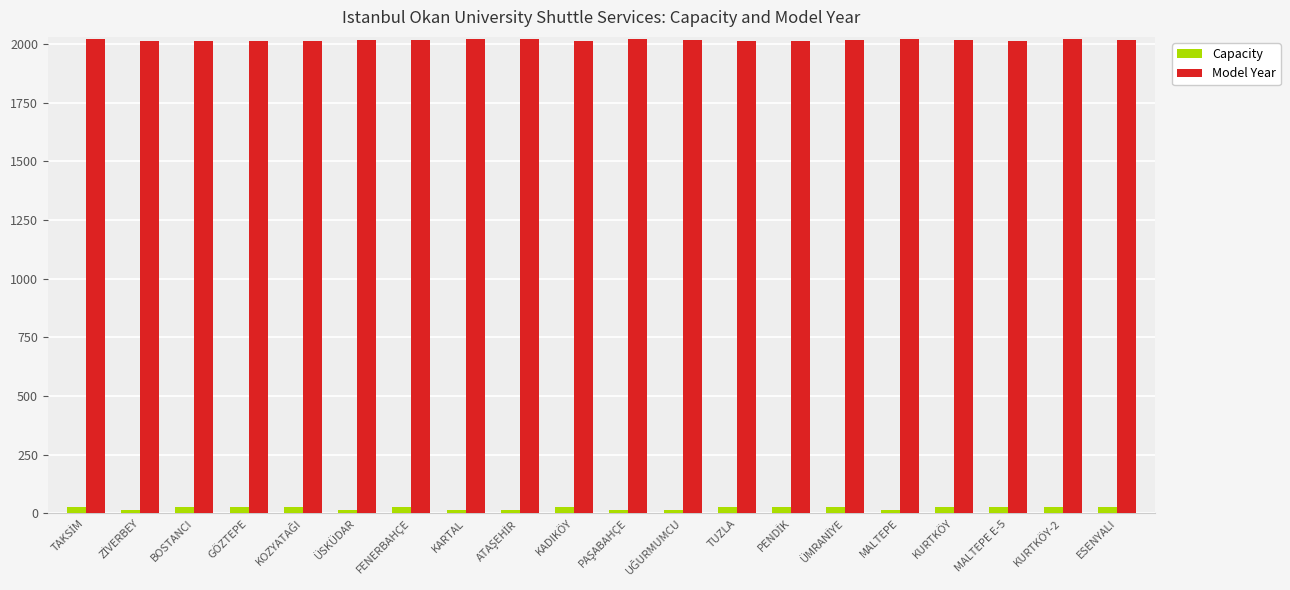

What is the spread (max minus min) of values at KURTKÖY-2?

1993